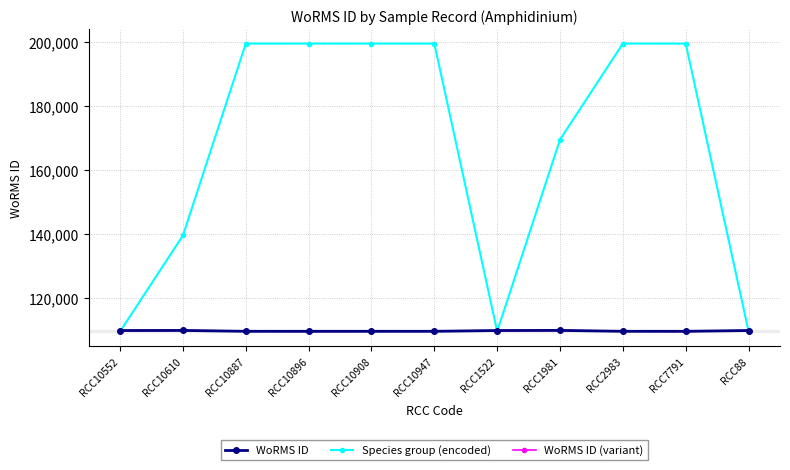

What is the value of the WoRMS ID (variant) point at the 7th from the left?

109673